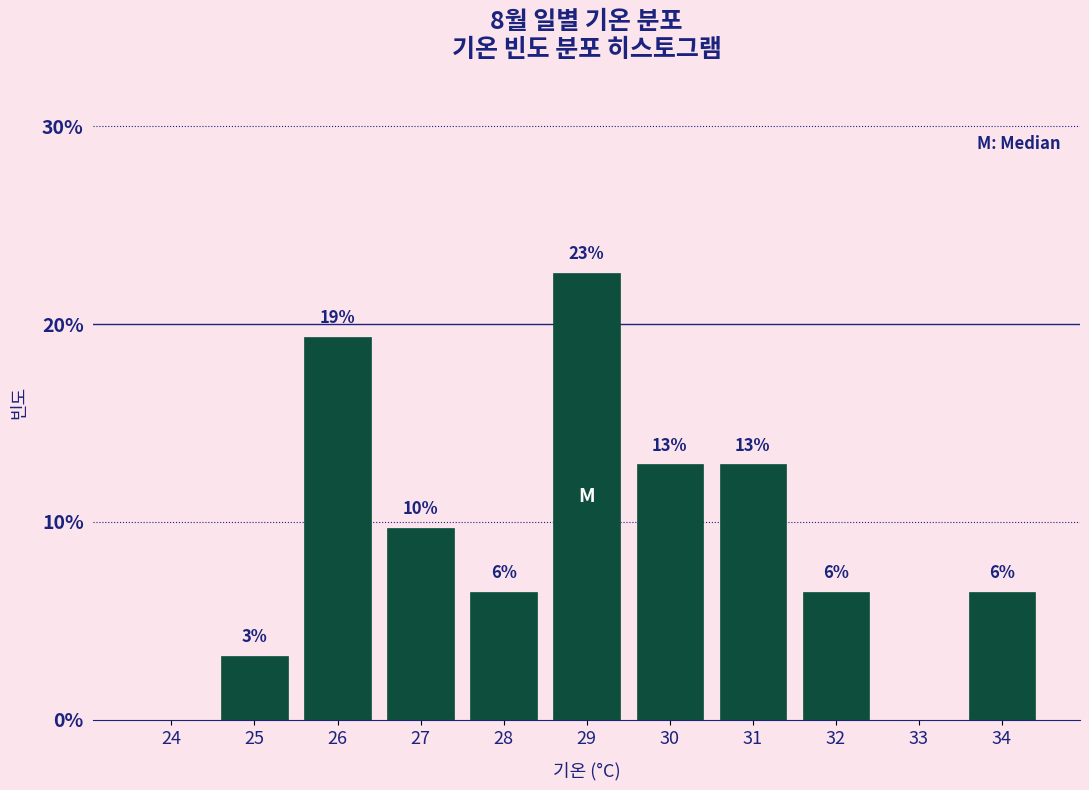

Are the bars horizontal?

No